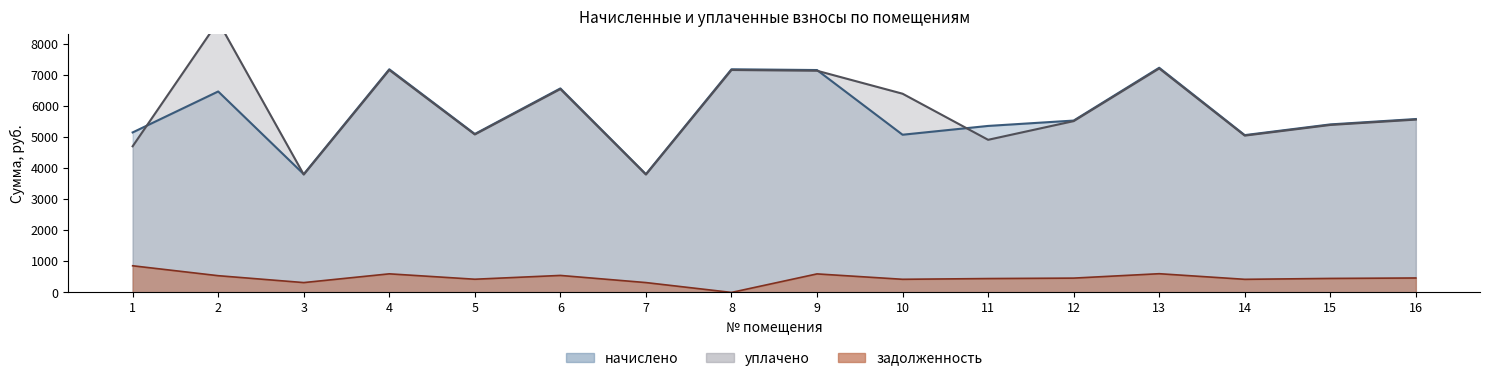

What is the total value across all series at 4?

14931.3